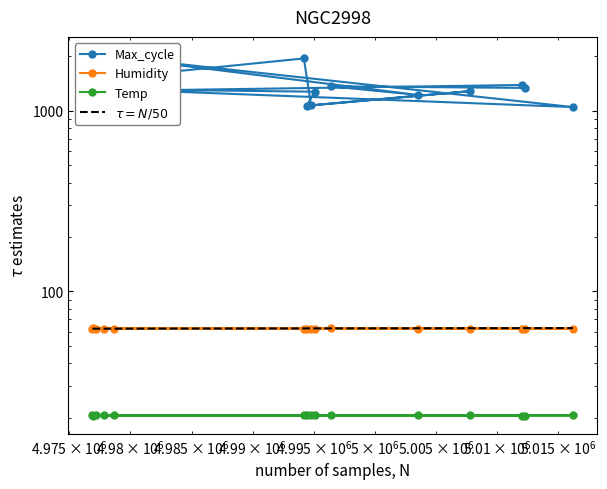

Is it true that Temp equals 20.6 at 4994751?

True